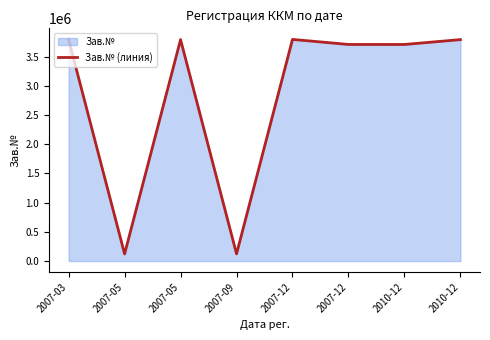

How many points are higher than both their immediate neighbors (excluding endpoints)?

2